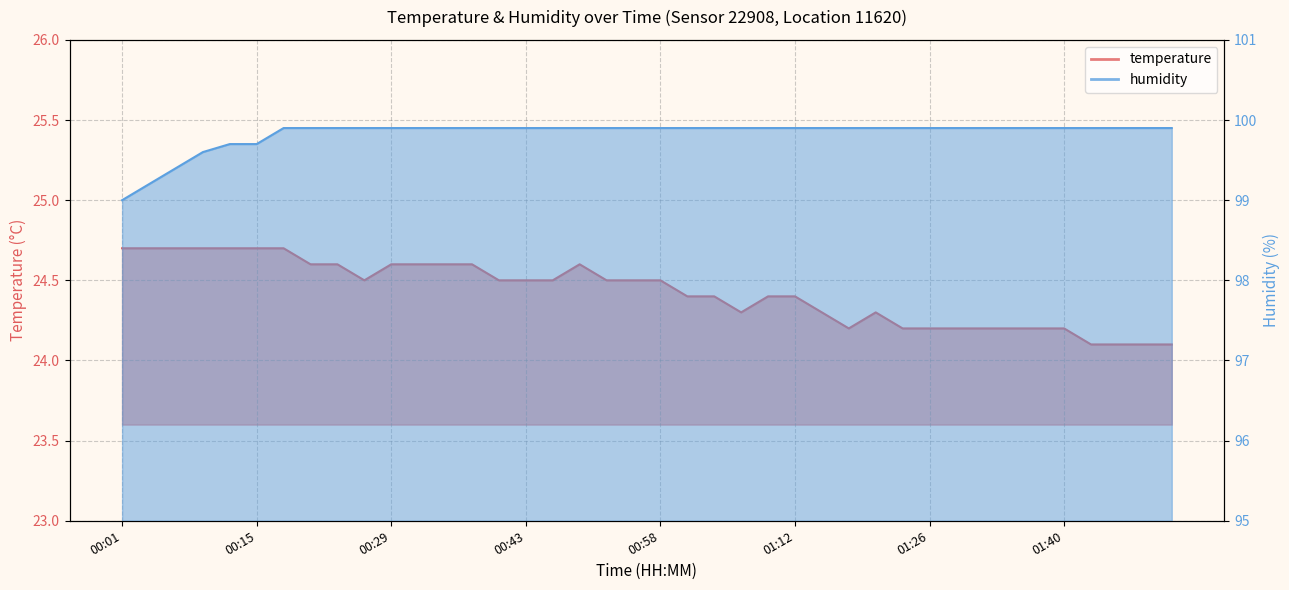

True or false: humidity has more than 0 points higher than both neighbors.

False